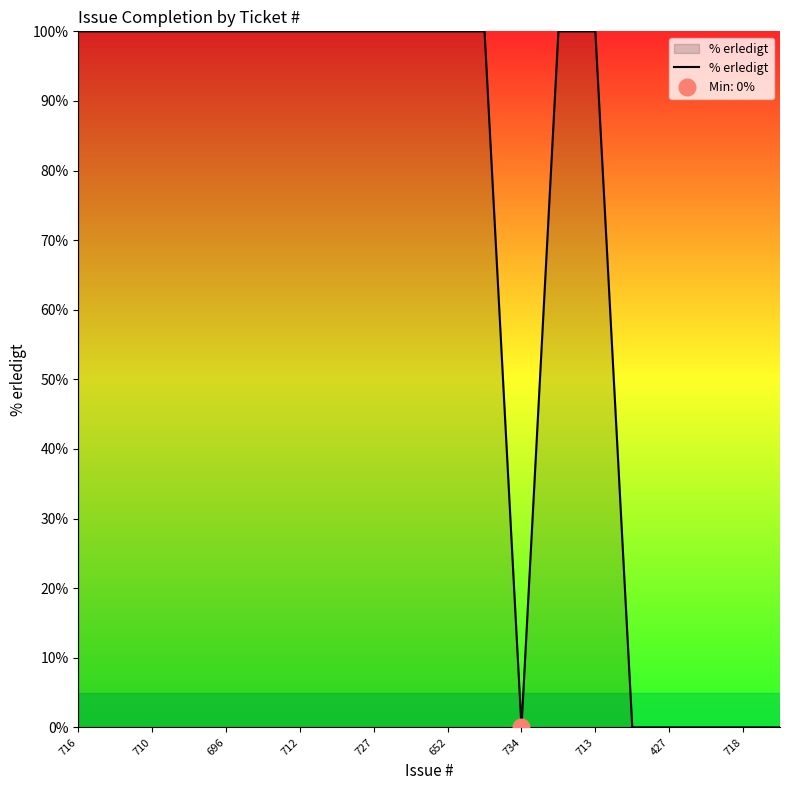

The % erledigt series shows 137 at 712. True or false?

False